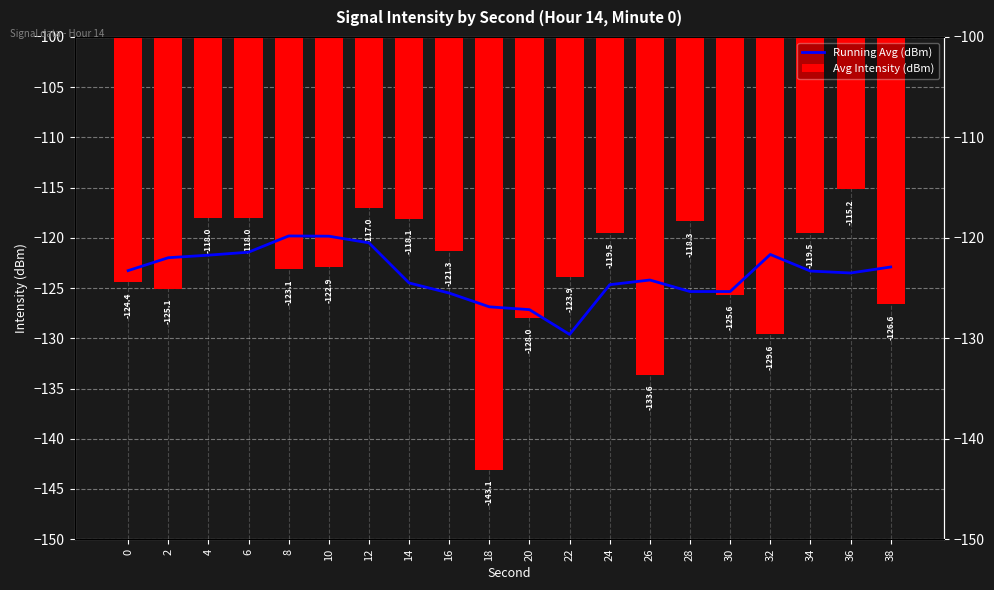

What is the value of the Avg Intensity (dBm) bar at the 16th from the left?

-125.6